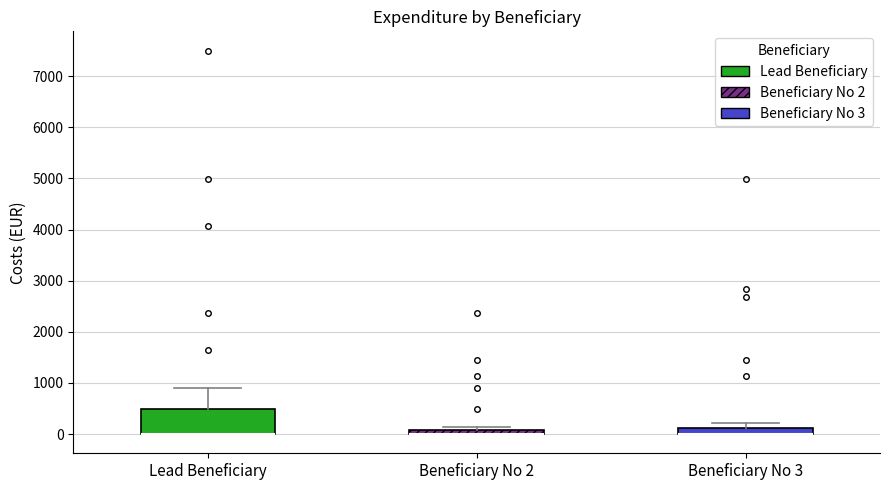

Where is the upper edge of the box for Beneficiary No 2 on the y-axis? The values are not printed on the chart, so give them approximately, as read against the axis.

100